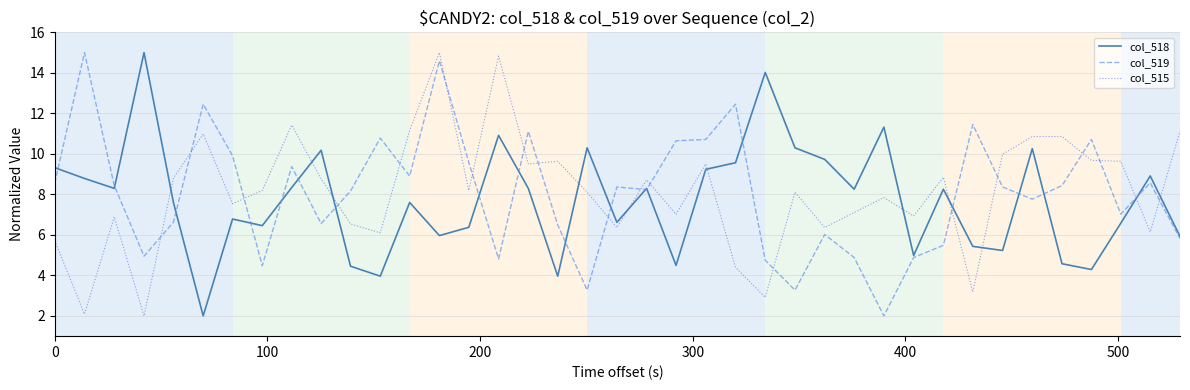

What is the greatest value displayed?

15.0